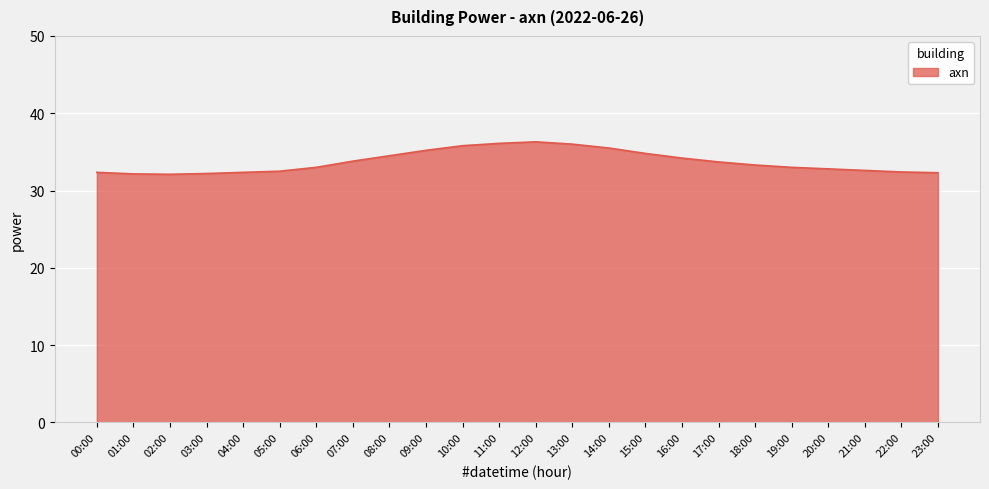

What is the change in value from 02:00 to 09:00?

+3.1